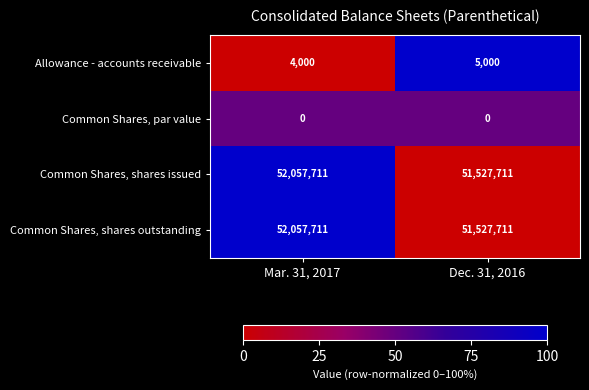

At which category is the sum across all series the highest?

Mar. 31, 2017